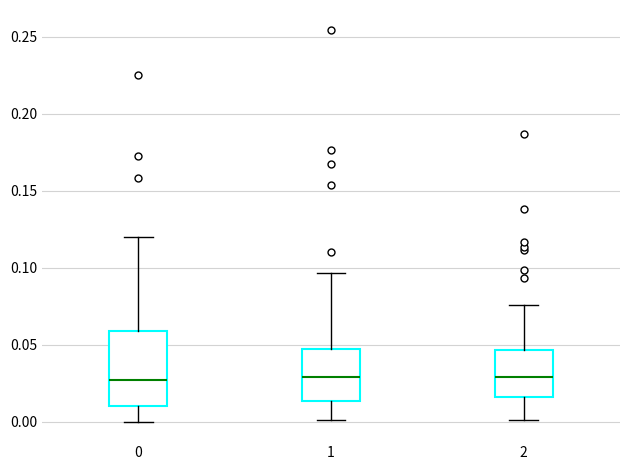

Where is the lower edge of the box at x = 2 on the y-axis? The values are not printed on the chart, so give them approximately, as read against the axis.

0.015